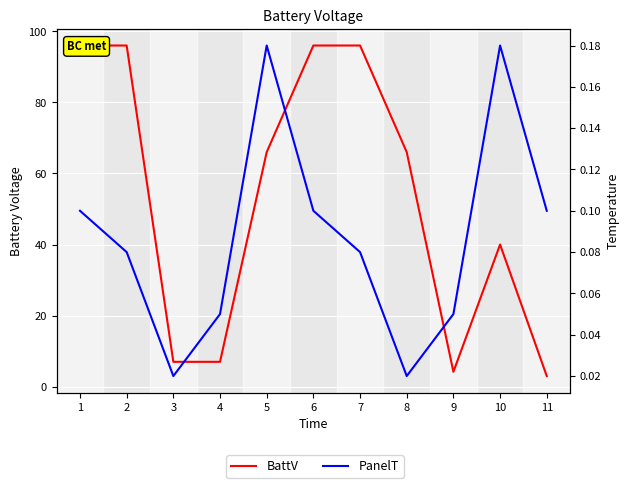

What is the value of the BattV point at the 11th from the left?

3.0